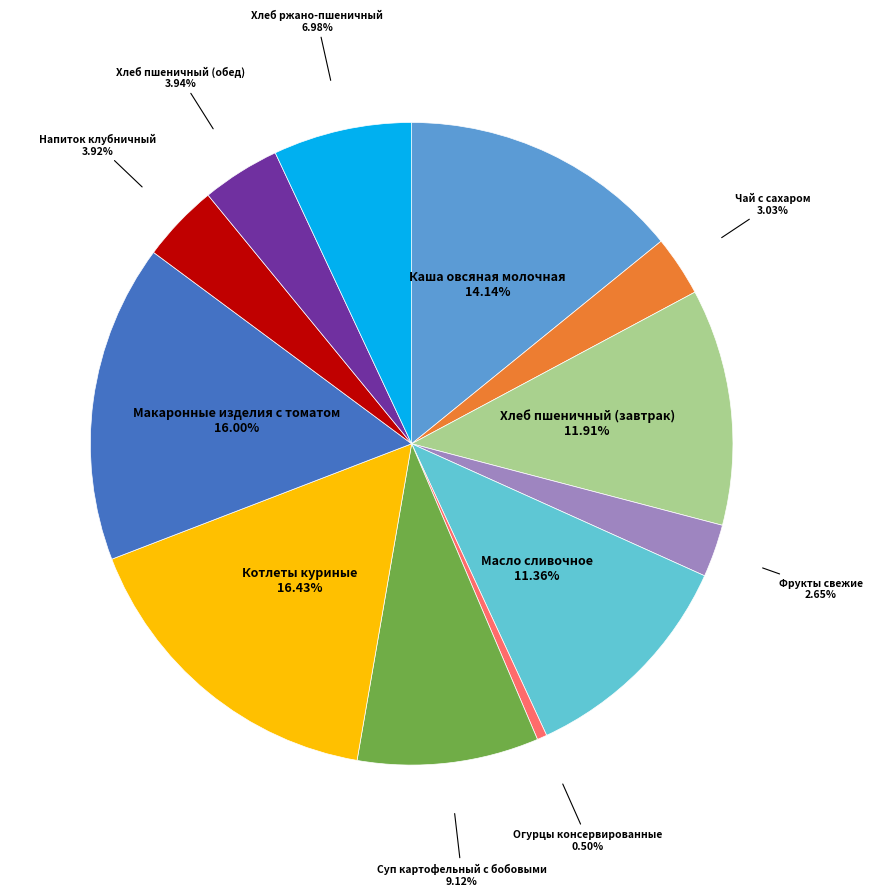

What is the smallest slice in the pie chart?

Огурцы консервированные